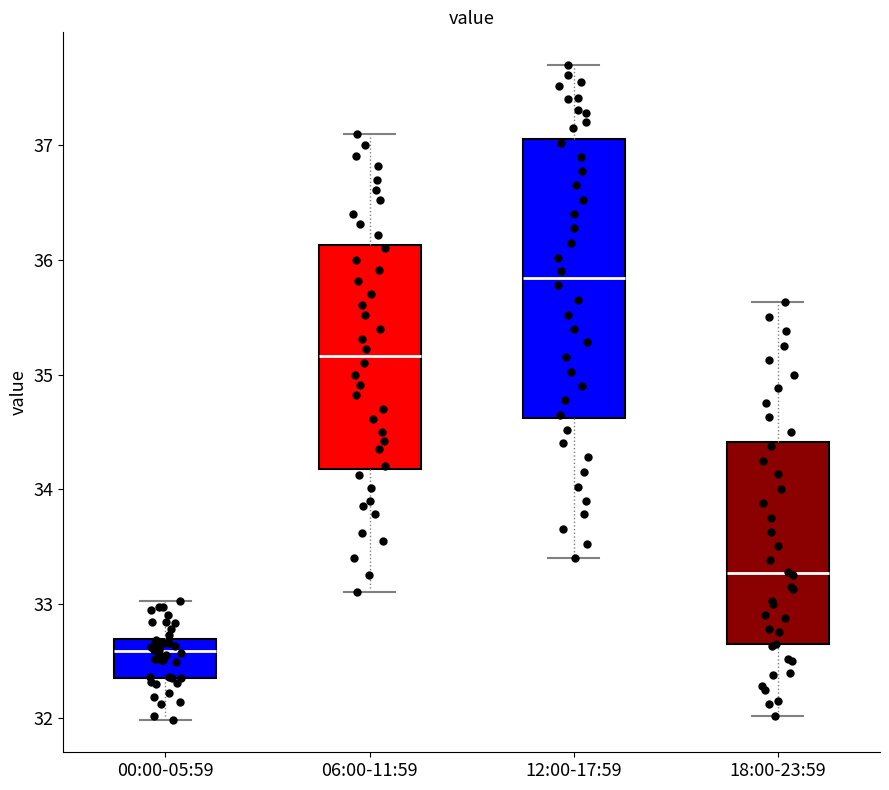

Reading left to right, read every box against the y-axis: the position of its median line, the range the box covers, and the ends of its whiskers. The values are not printed on the chart, so give them approximately, as read against the axis.

00:00-05:59: median 32.6, box 32.4 to 32.7, whiskers 32.0 to 33.0
06:00-11:59: median 35.2, box 34.2 to 36.1, whiskers 33.1 to 37.1
12:00-17:59: median 35.8, box 34.6 to 37.1, whiskers 33.4 to 37.7
18:00-23:59: median 33.3, box 32.6 to 34.4, whiskers 32.0 to 35.6